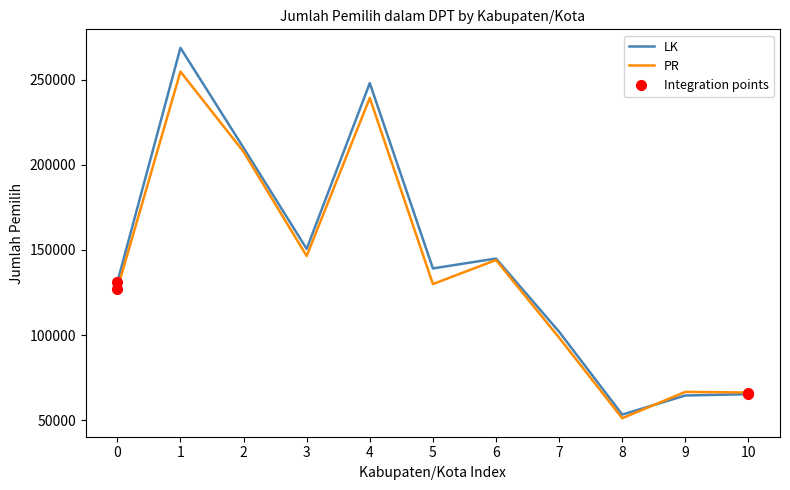

What is the spread (max minus min) of values at 6?

875